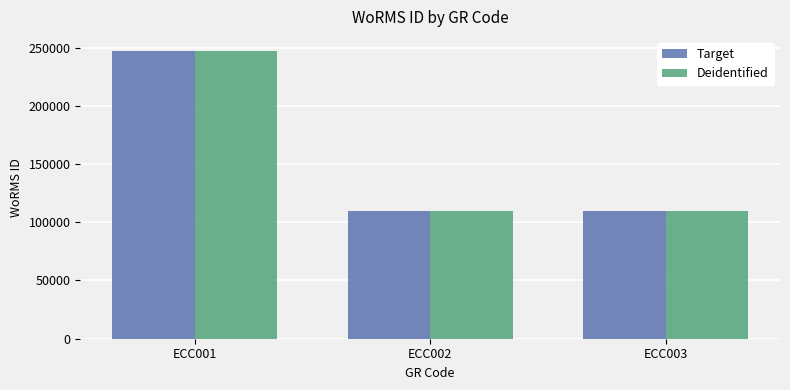

How many distinct data groups are displayed?

2